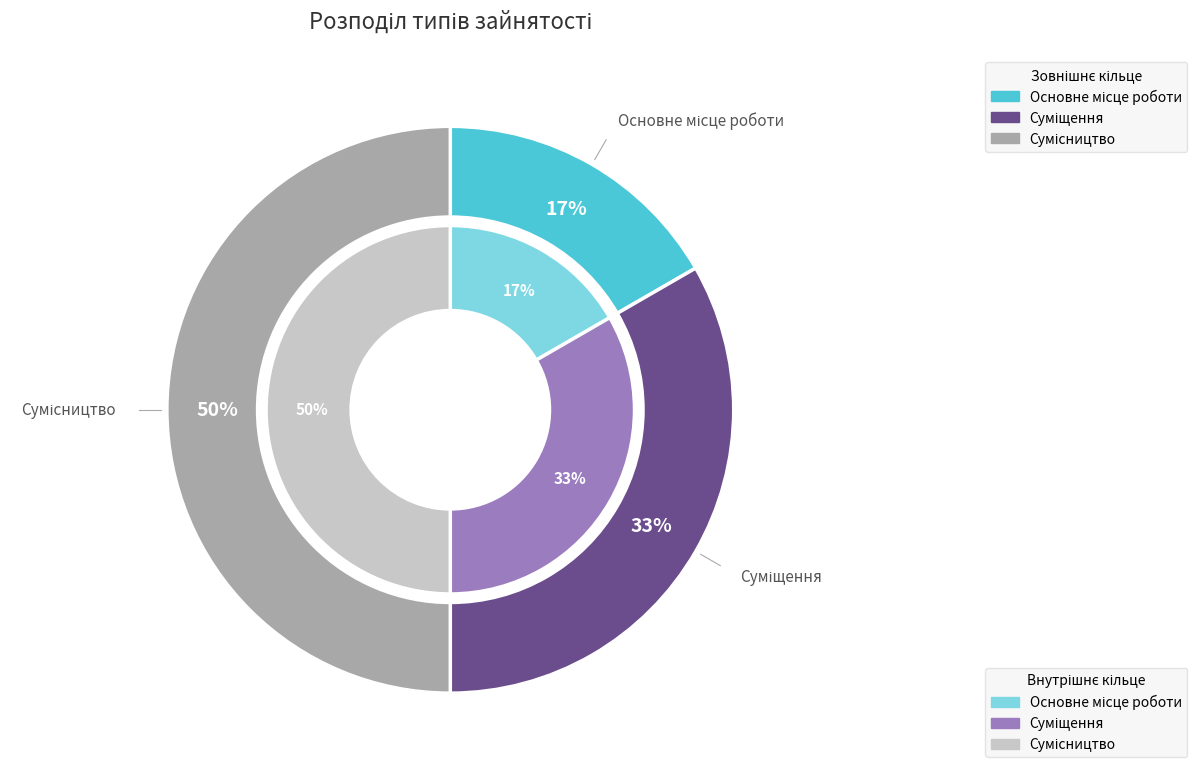

Which has a higher value, Основне місце роботи or Суміщення?

Суміщення